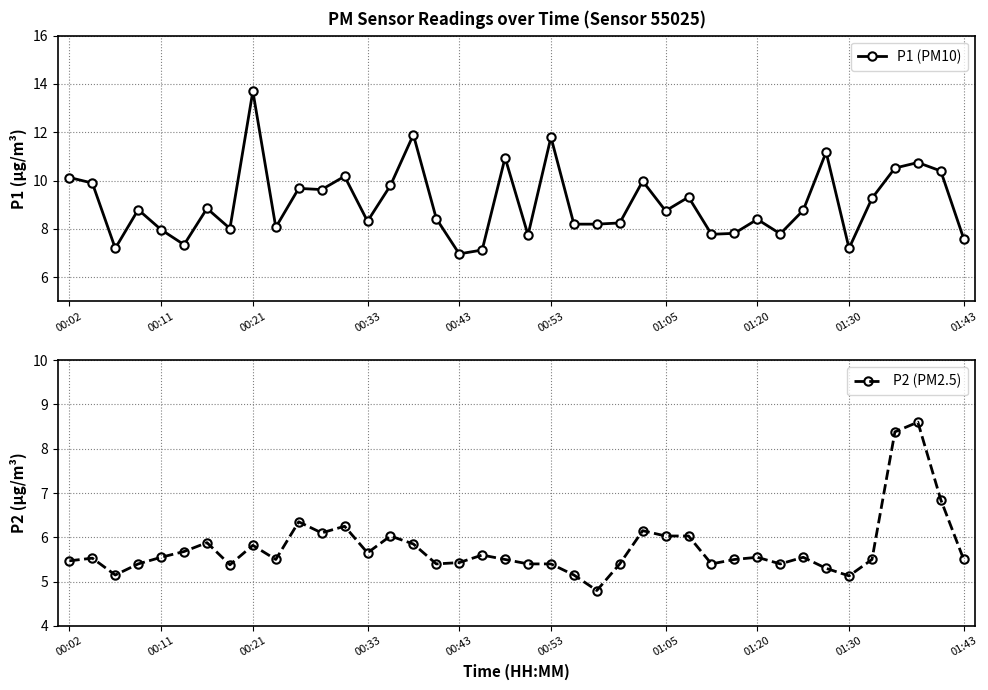

Is it true that P1 (PM10) equals 7.2 at 01:30?

True